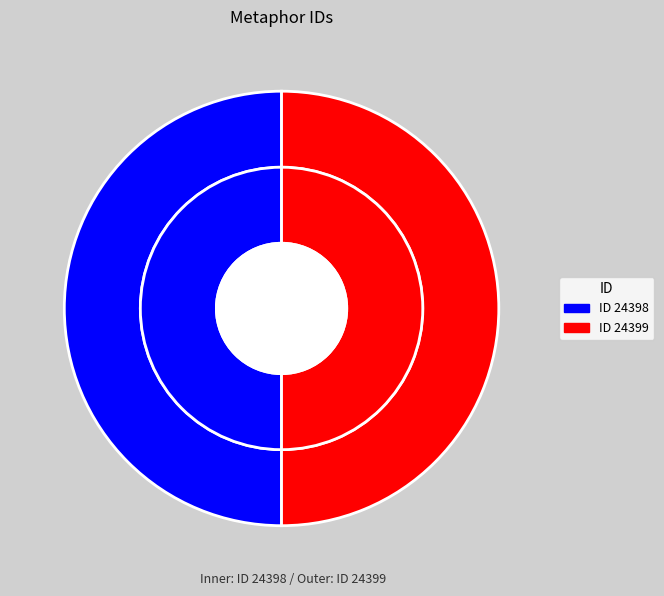

What percentage is the 24399 slice, to the nearest percent?

50%